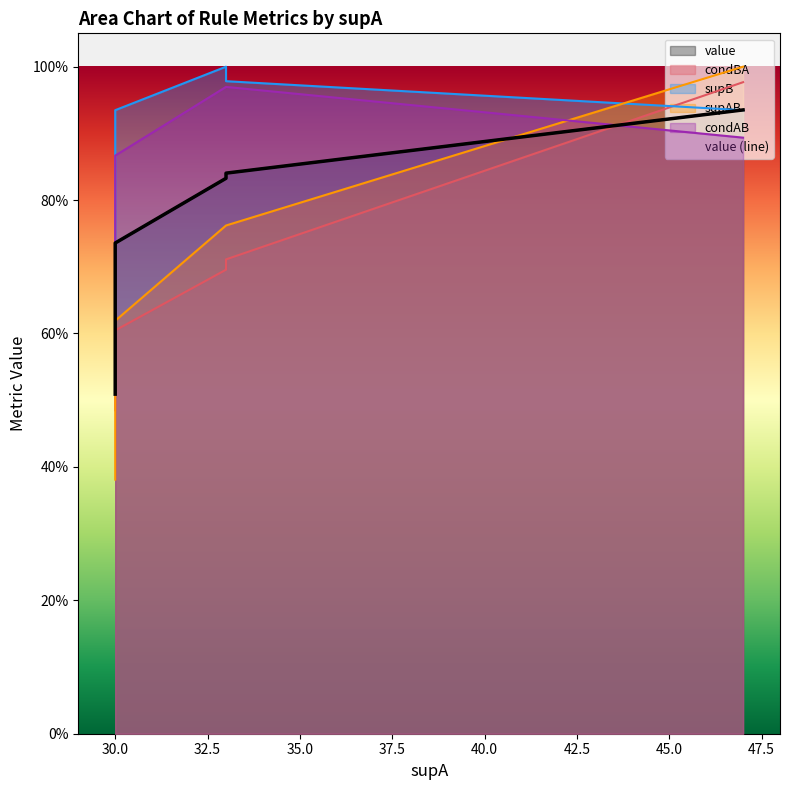

The value of supB at 30 is 0.2. True or false?

False